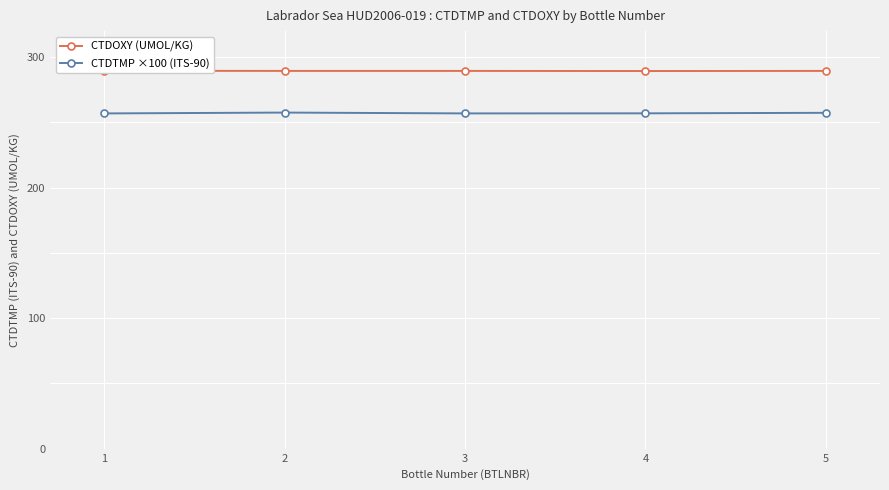

In CTDOXY (UMOL/KG), how many points are lower than both neighbors (excluding endpoints)?

1